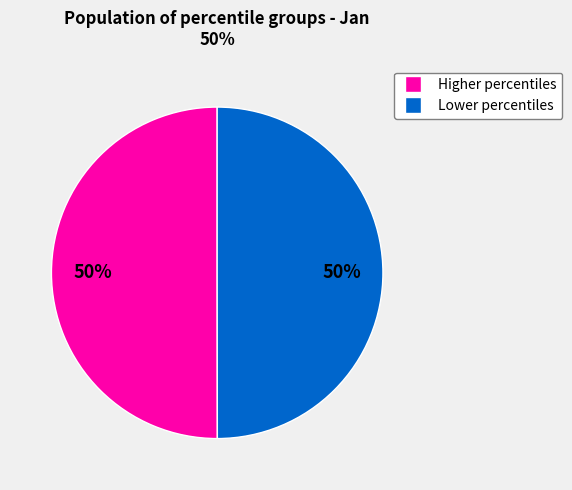

To the nearest percent, what is the average slice percentage?

50%